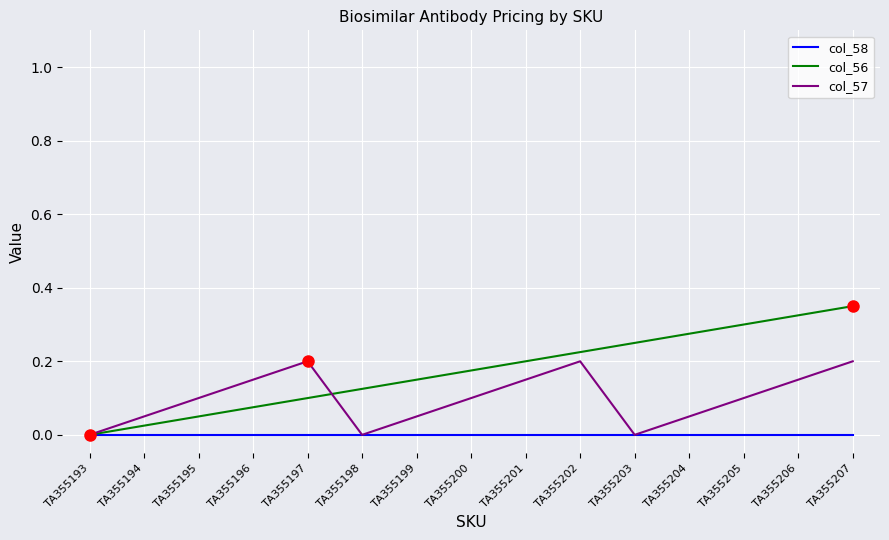

Which series has the largest total across all categories?

col_56